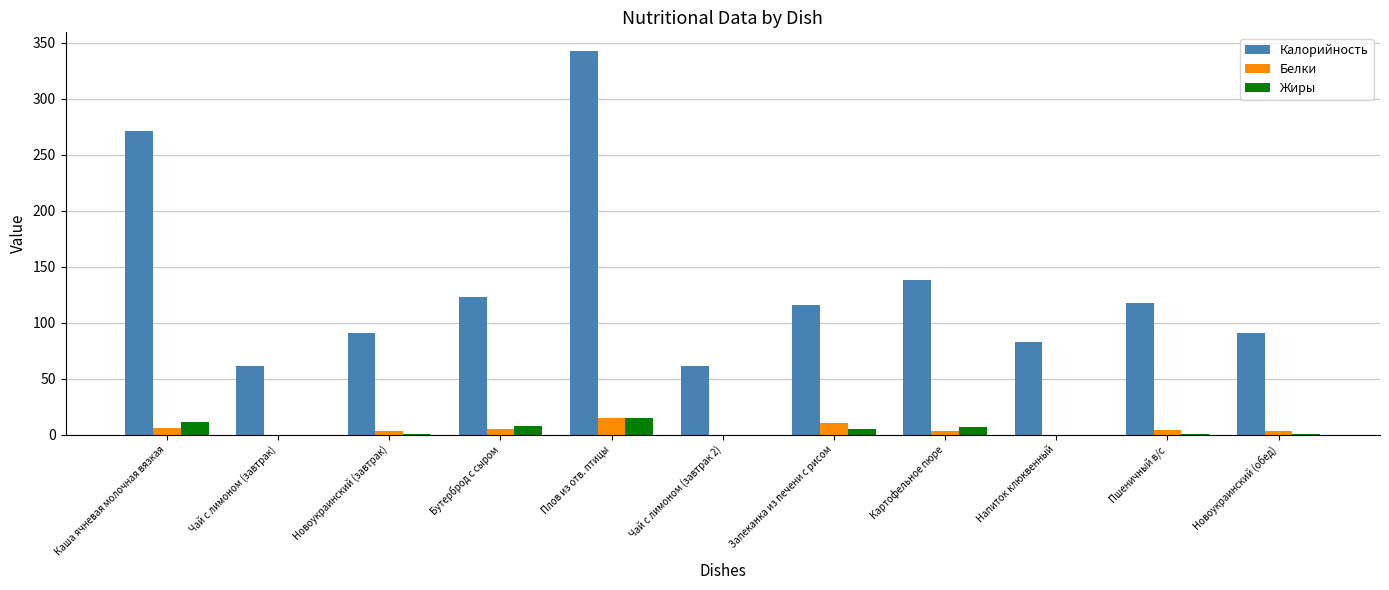

Which series has the largest total across all categories?

Калорийность